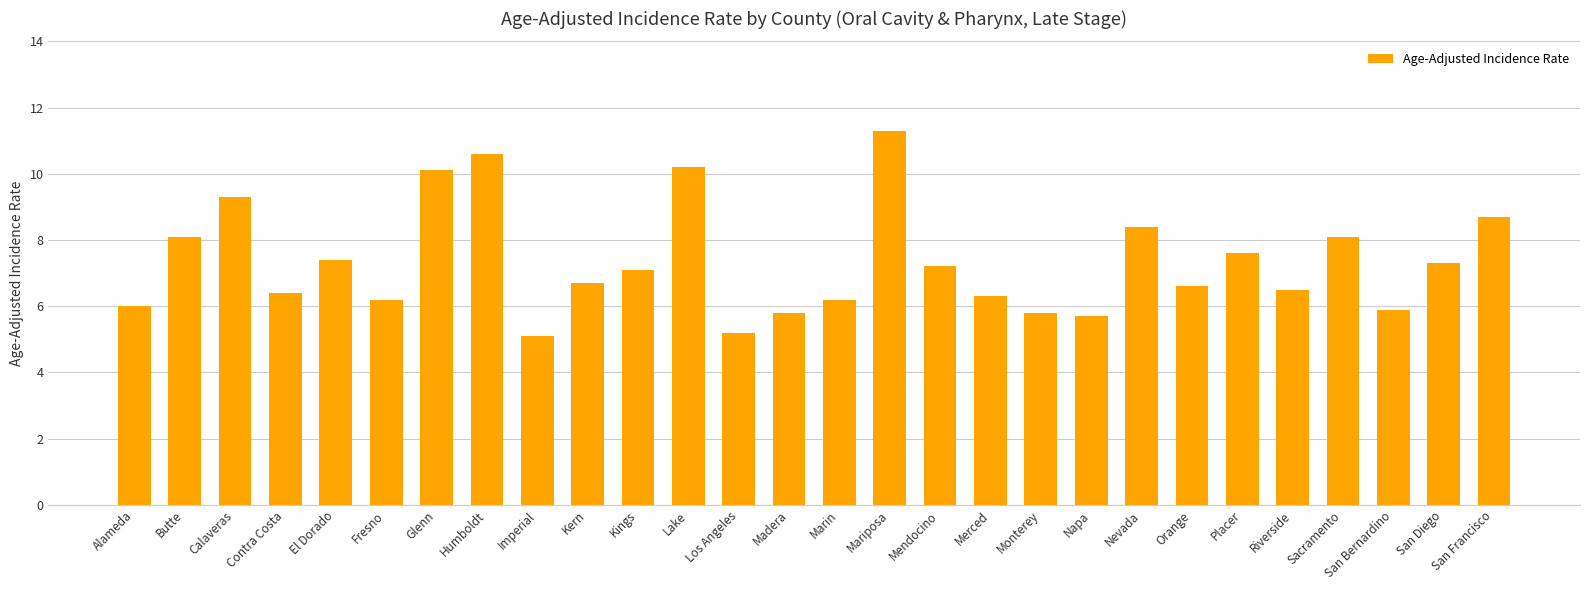

What is the maximum value shown in the chart?

11.3